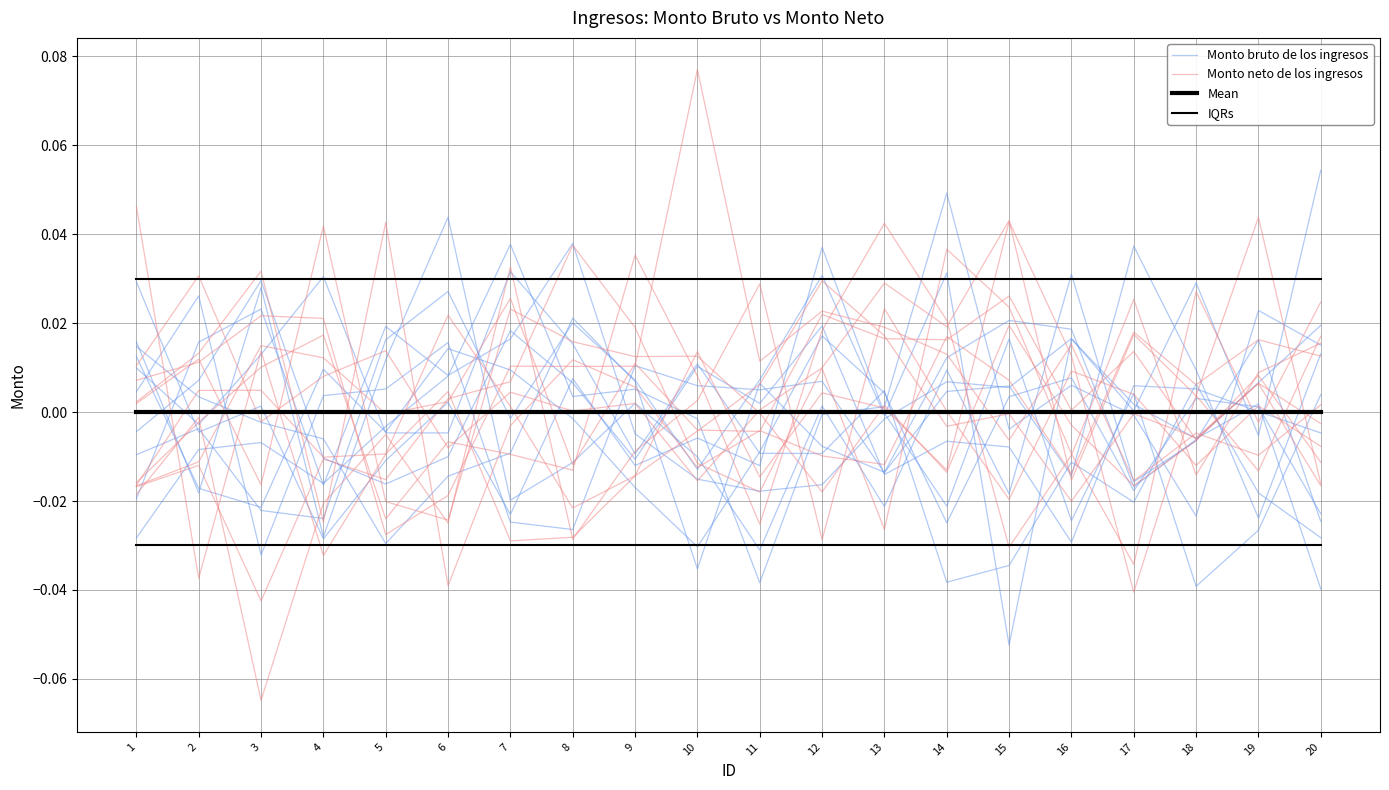

True or false: Monto neto de los ingresos has more than 1 interior local peaks.

True